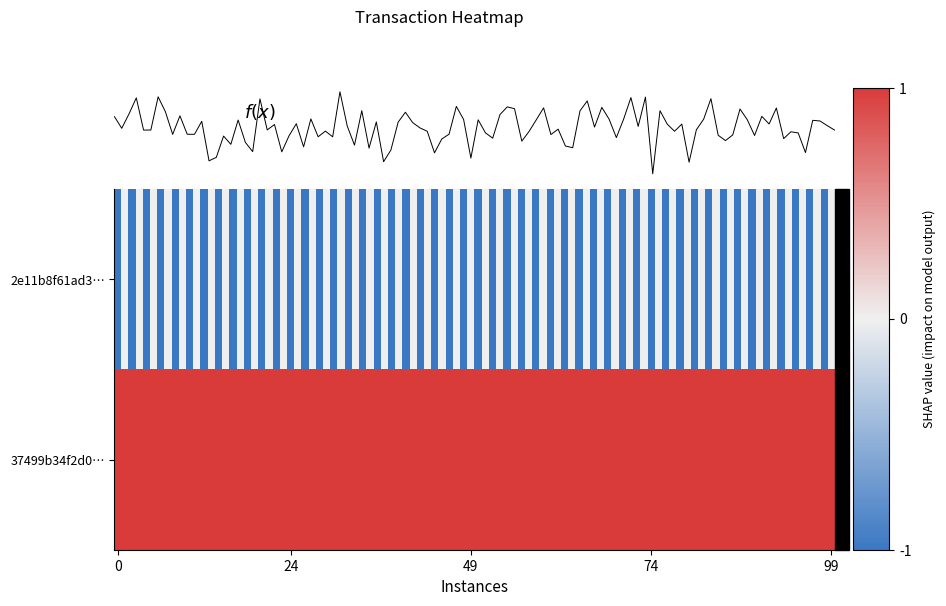

Is it true that 37499b34f2d0e60dd16ce6d06f4c23ff8432232 equals 2 at -1?

False